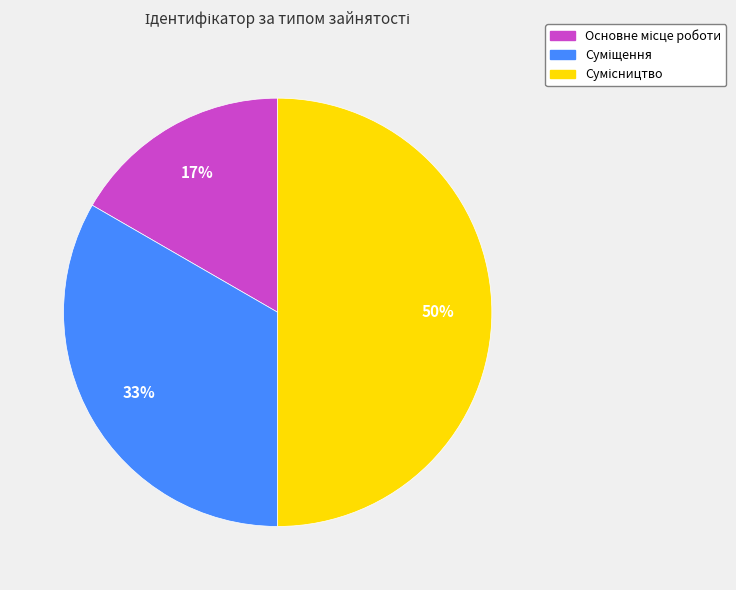

To the nearest percent, what is the average slice percentage?

33%